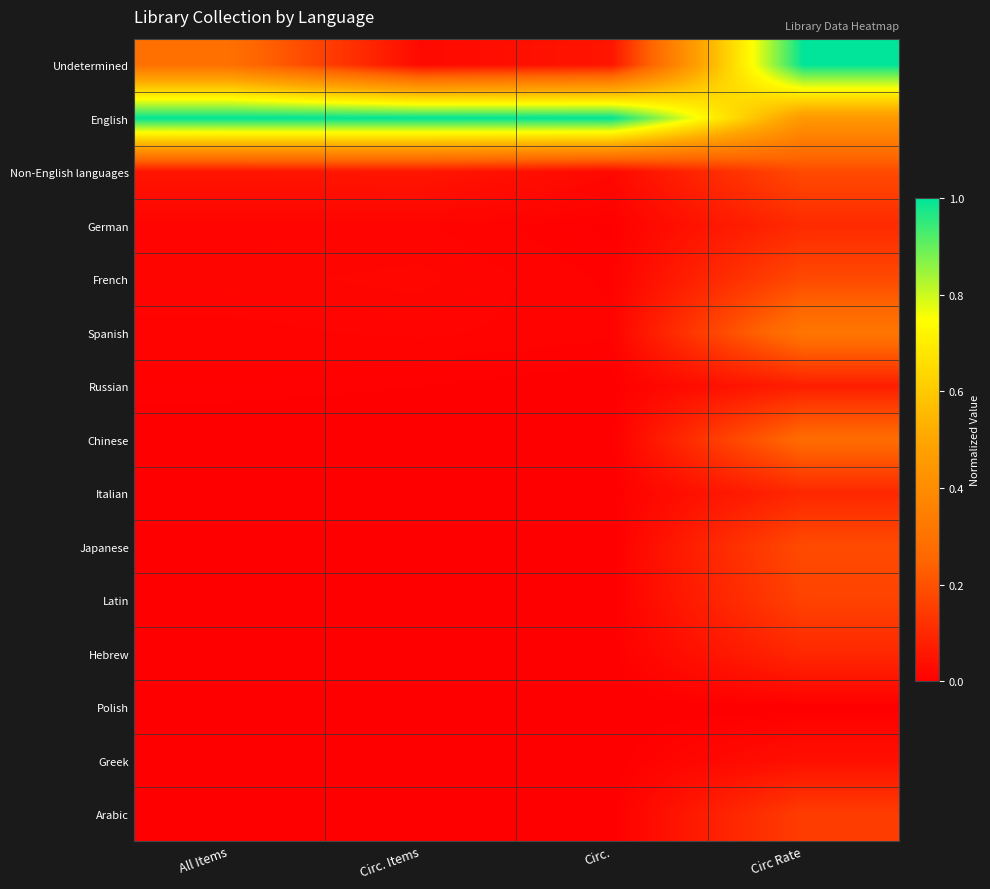

What is the maximum value shown in the chart?

1.0